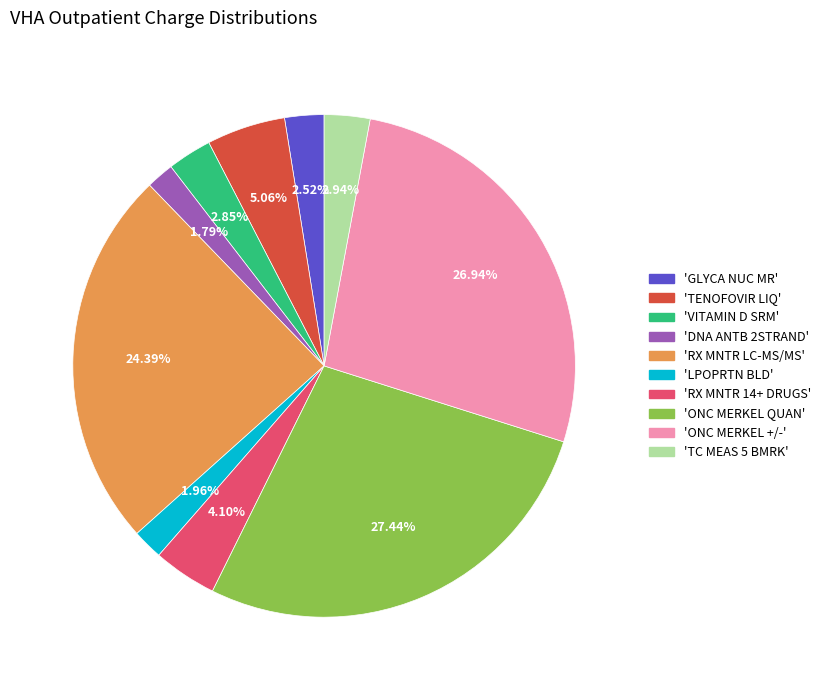

Is there any slice that represents more than half of the pie?

No